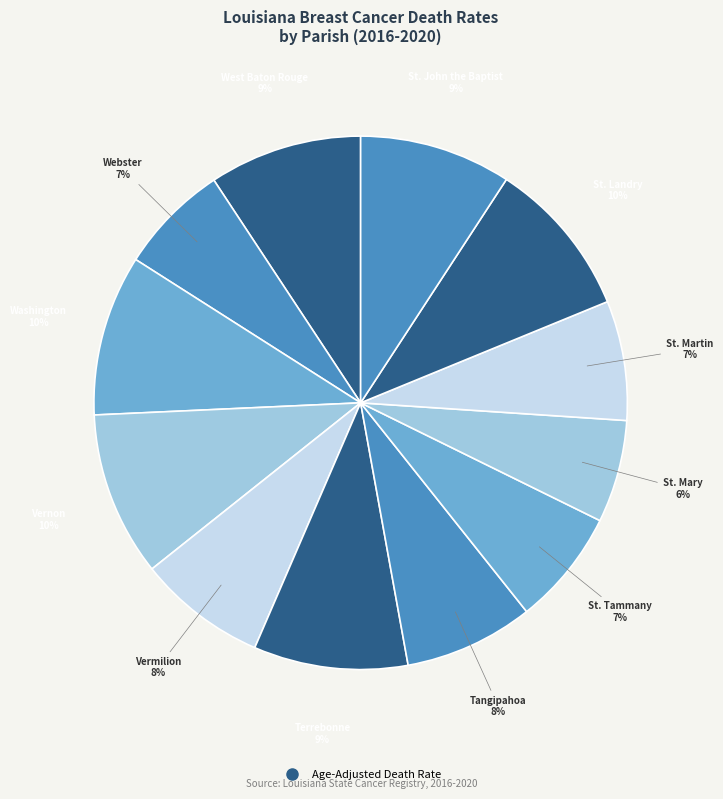

Count the number of slices in the pie.

12